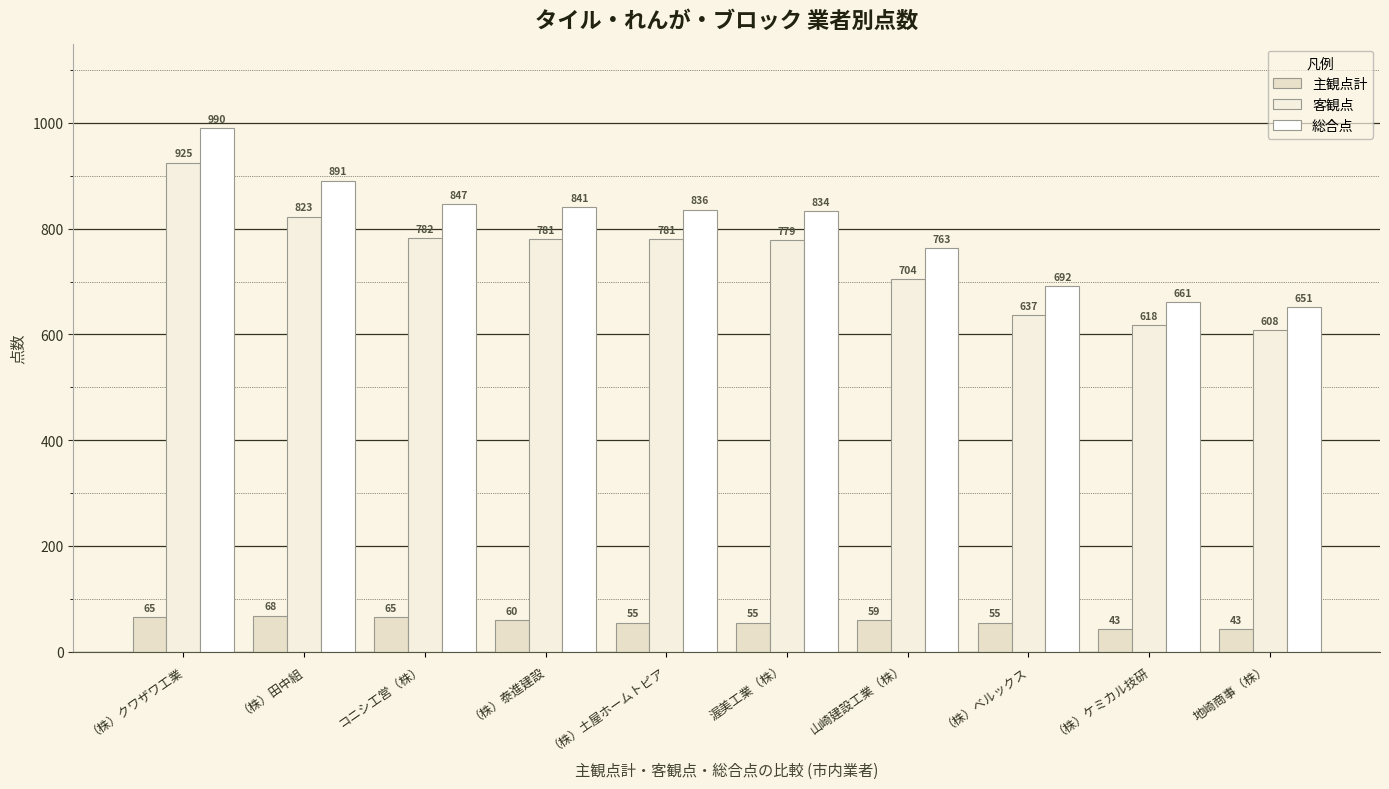

What is the average value of the 客観点 series?

744